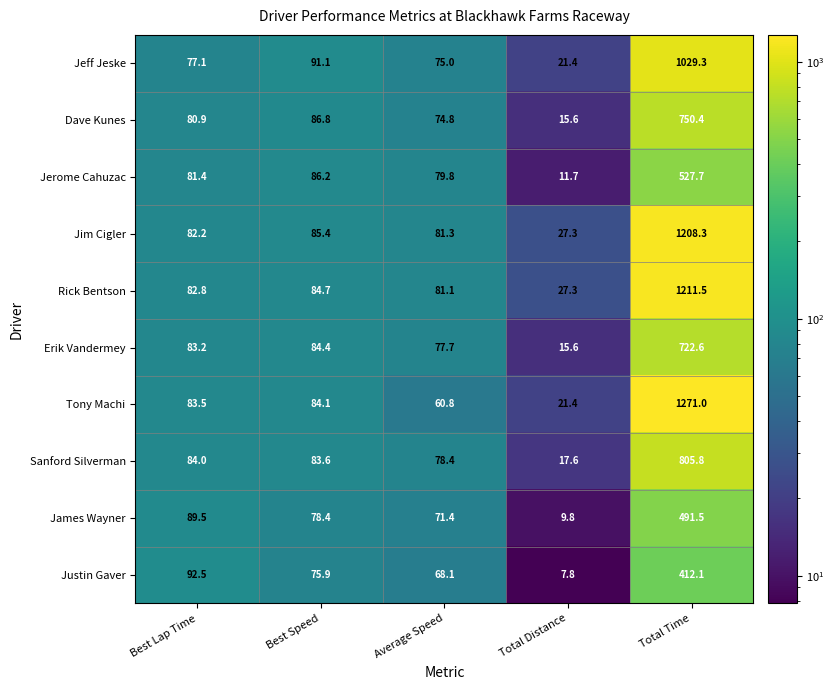

List the series in order of their peak value, lowest first.

Justin Gaver, James Wayner, Jerome Cahuzac, Erik Vandermey, Dave Kunes, Sanford Silverman, Jeff Jeske, Jim Cigler, Rick Bentson, Tony Machi